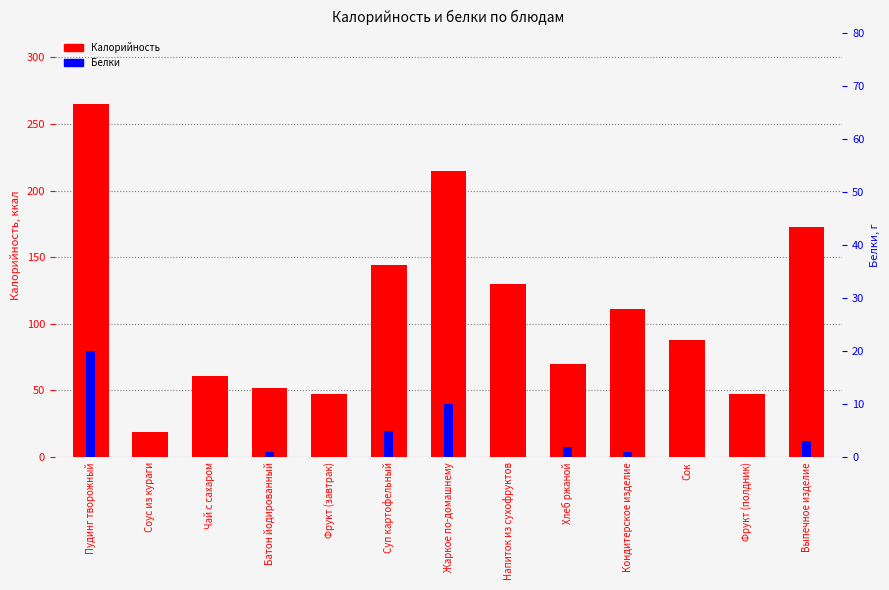

Which series has the largest range (max minus min)?

Калорийность